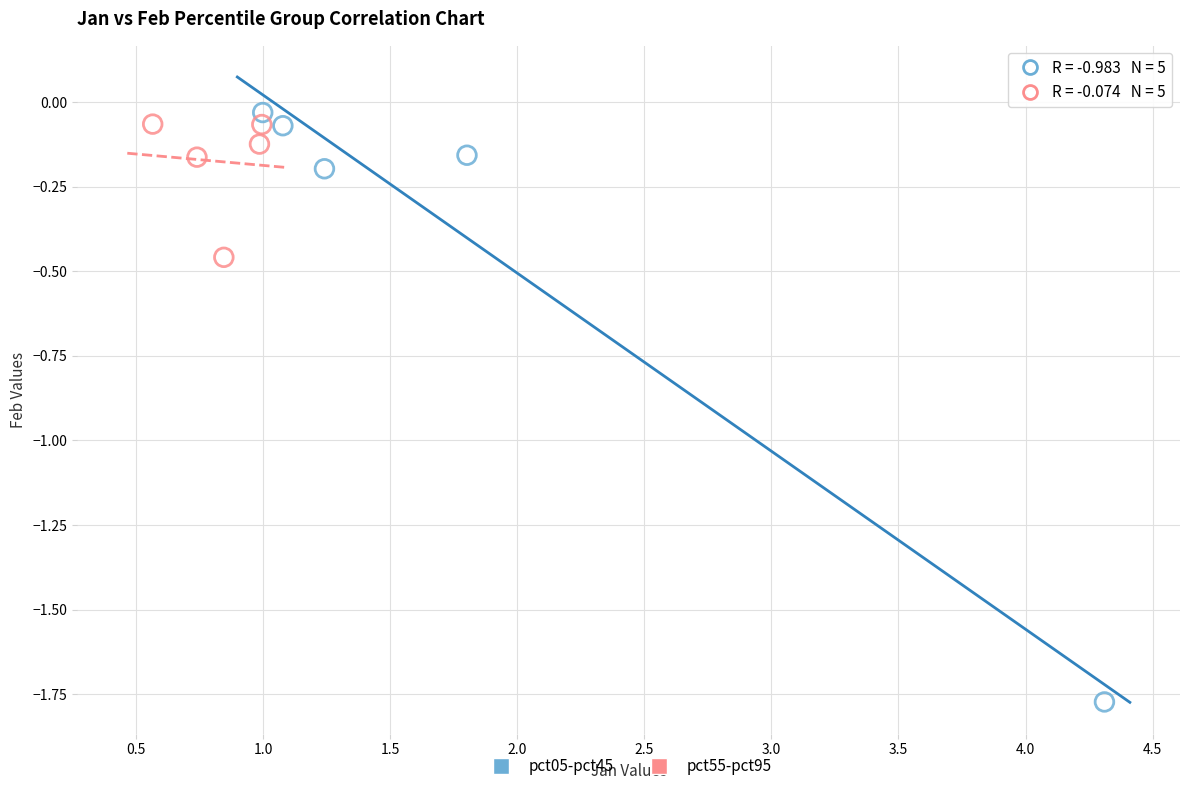

Which series contains the lowest Y value?

pct05-pct45